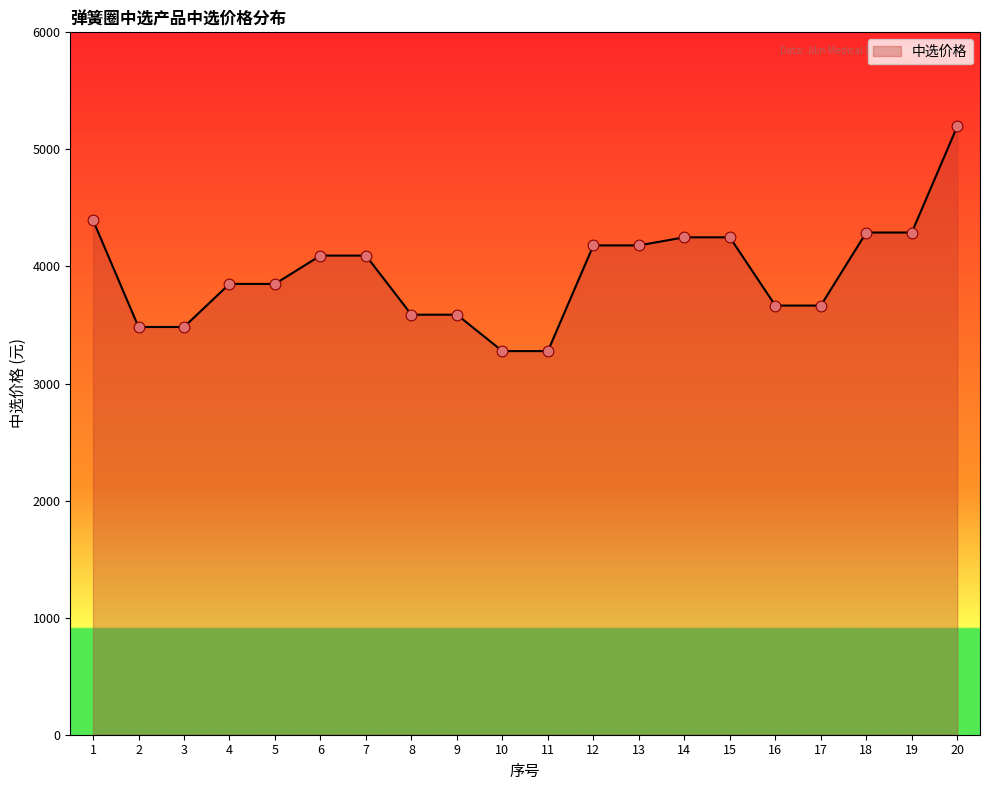

What is the ratio of the value at 2 to the value at 1?

0.8